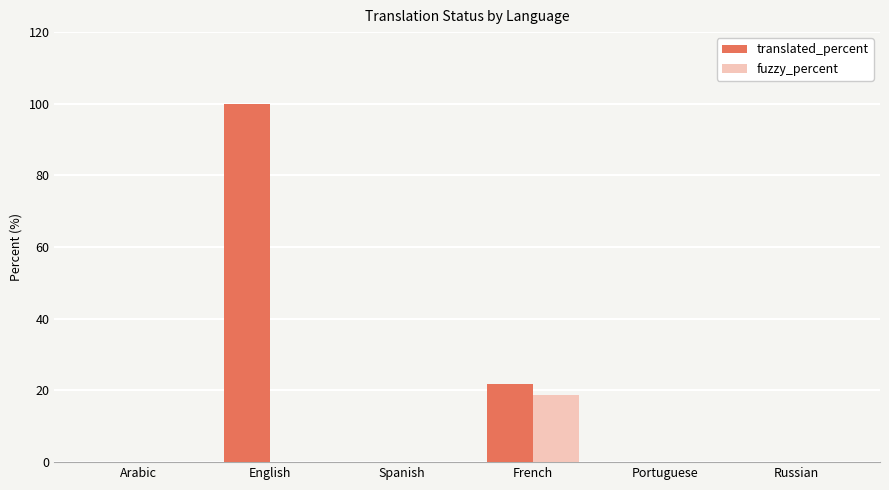

Which series has the largest total across all categories?

translated_percent